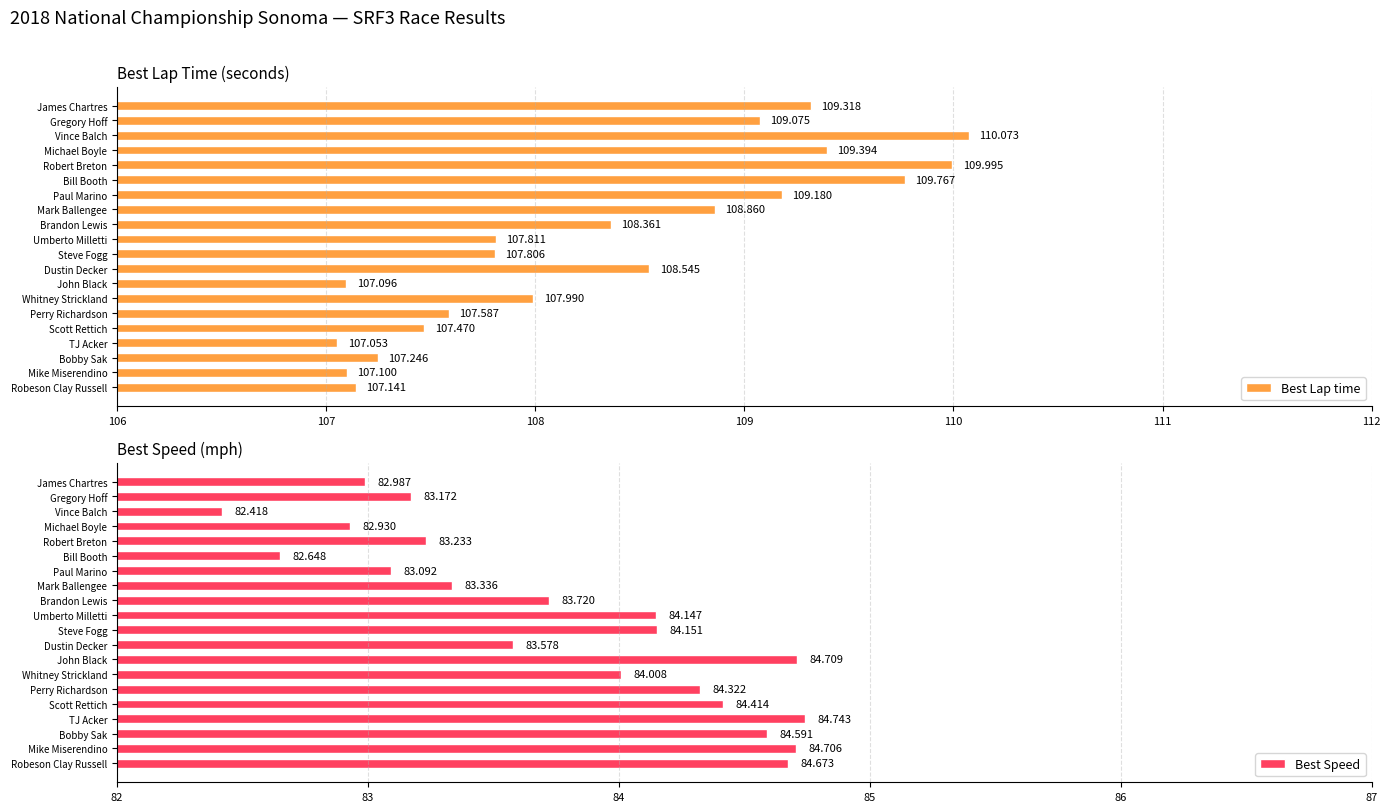

List the labels in order of Best Lap time value, largest first.

Vince Balch, Robert Breton, Bill Booth, Michael Boyle, James Chartres, Paul Marino, Gregory Hoff, Mark Ballengee, Dustin Decker, Brandon Lewis, Whitney Strickland, Umberto Milletti, Steve Fogg, Perry Richardson, Scott Rettich, Bobby Sak, Robeson Clay Russell, Mike Miserendino, John Black, TJ Acker